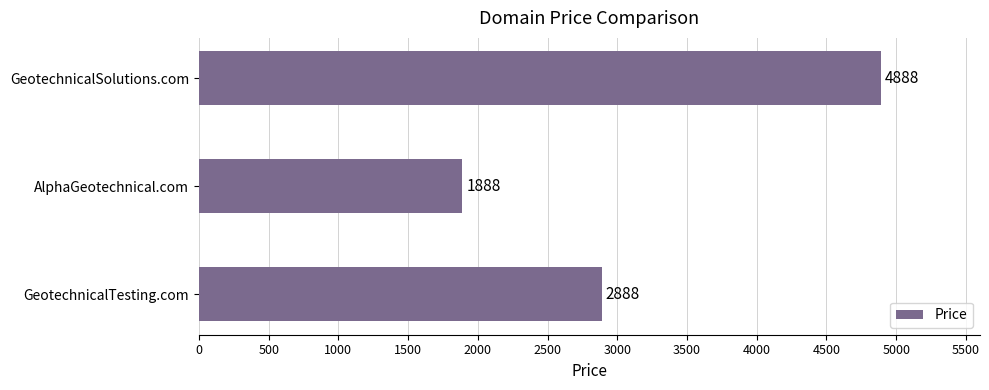

What is the value of the 2nd bar from the top?

1888